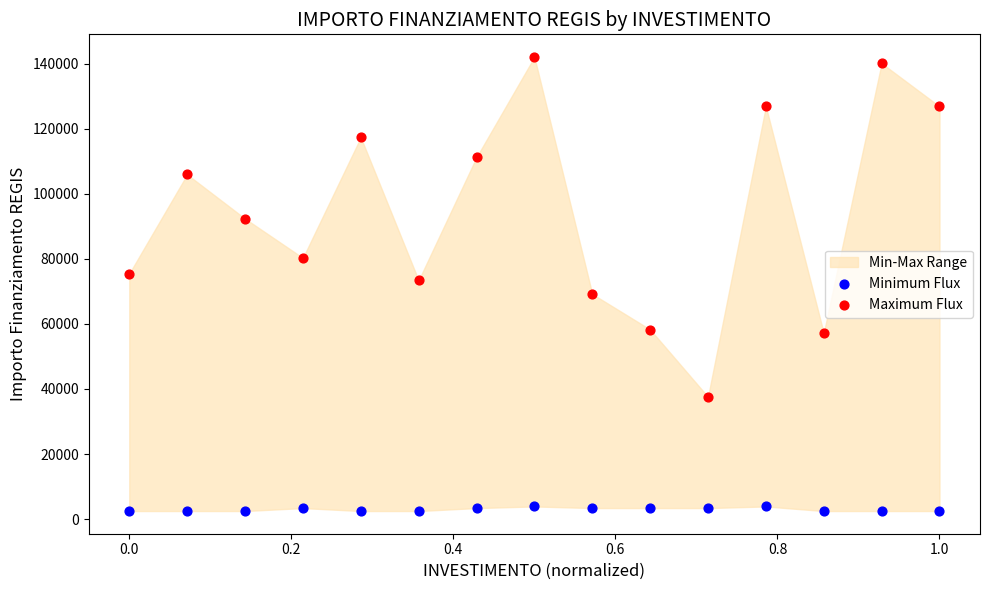

Across all data points, what is the range of X values (max minus min)?

1.0